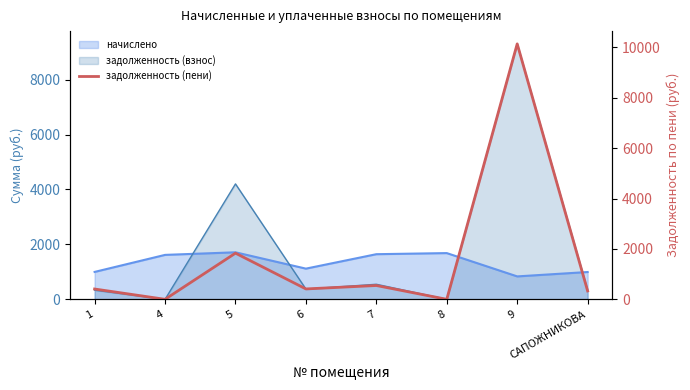

True or false: the data shows 555.9 at 6.

False